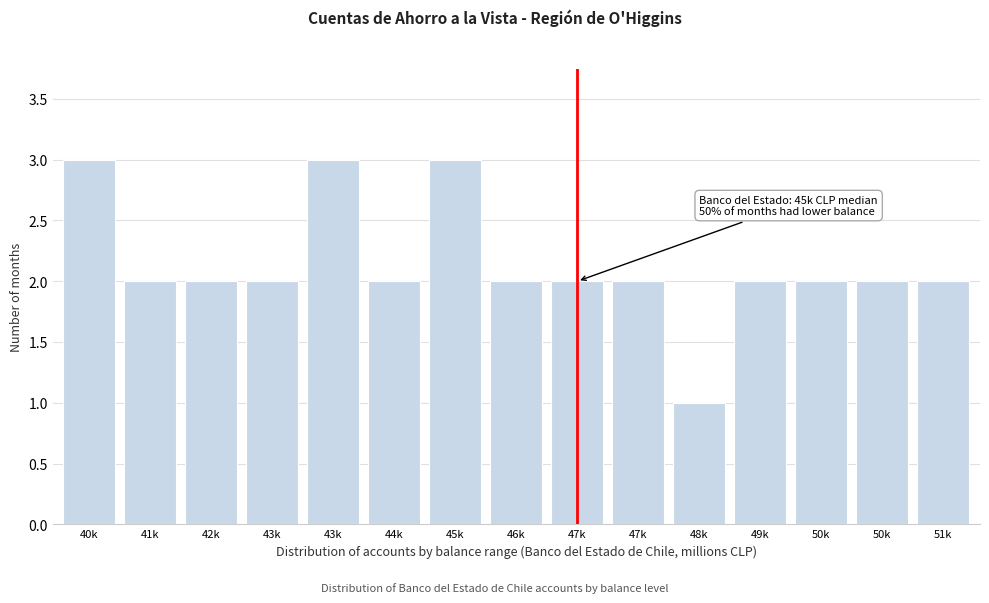

How many distinct data groups are displayed?

1